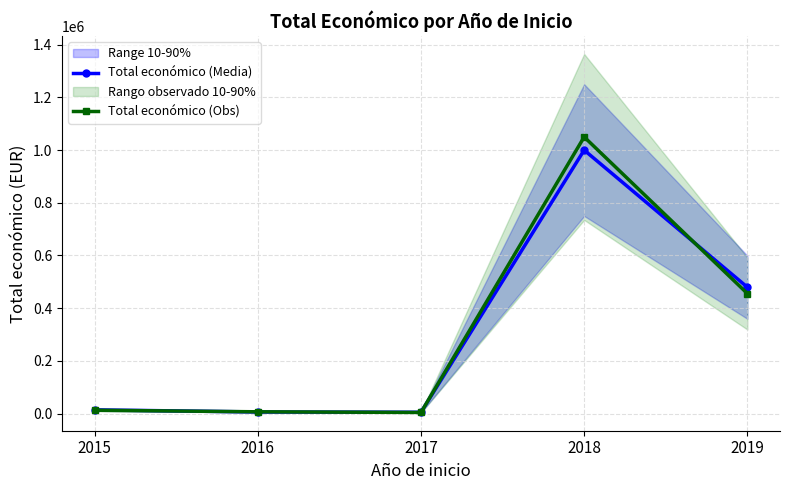

How many interior local valleys does the Total económico (Obs) series have?

1